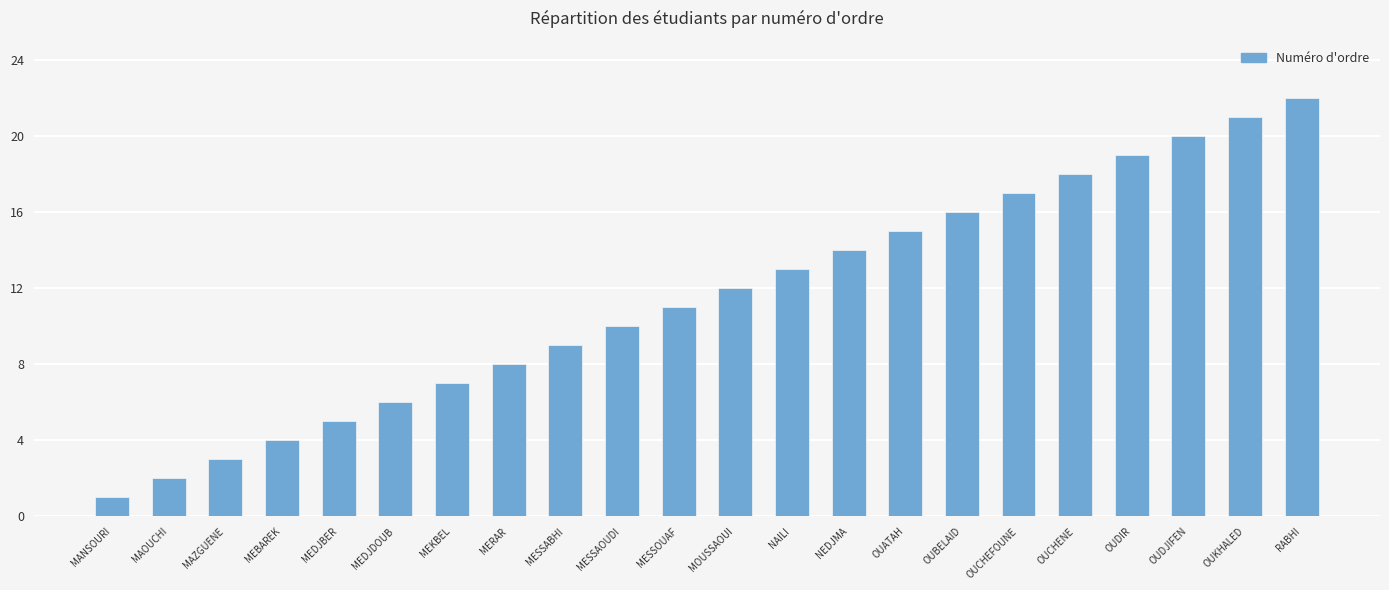

What is the value of the 21st bar from the left?

21